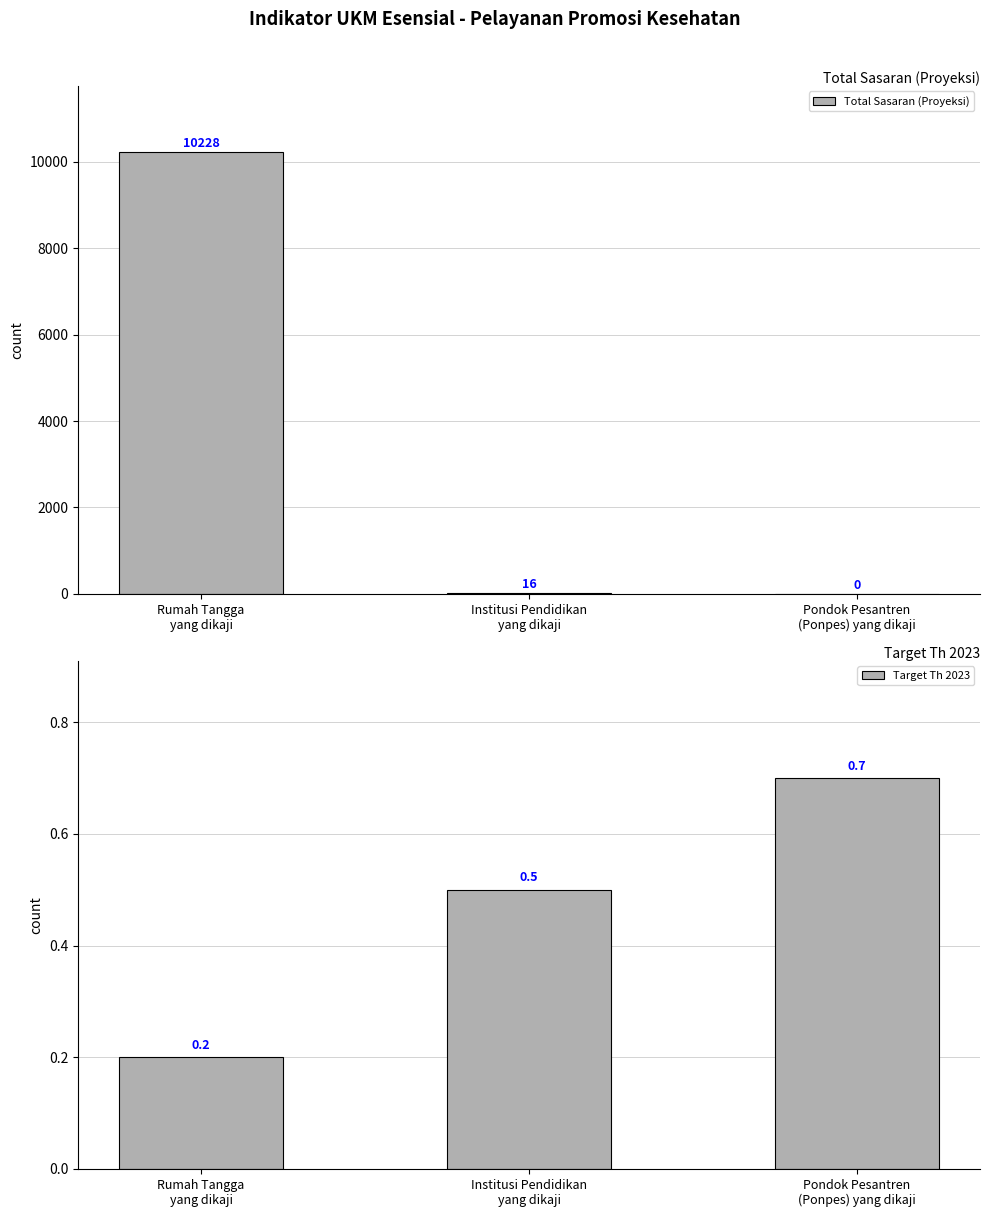

What is the label of the 3rd bar from the right?

Rumah Tangga
yang dikaji